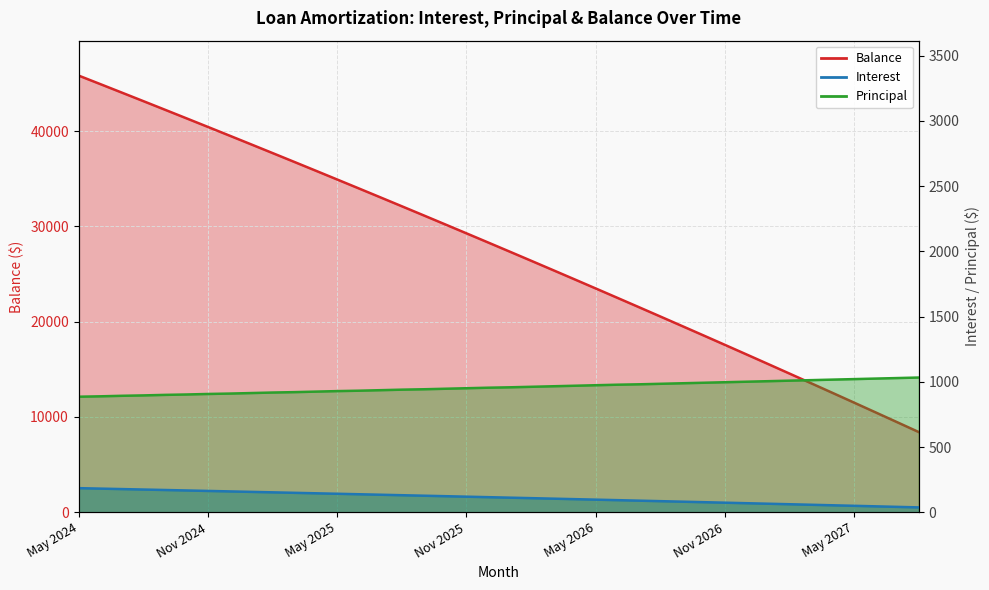

At which category does the chart reach its minimum across all series?

Aug 2027